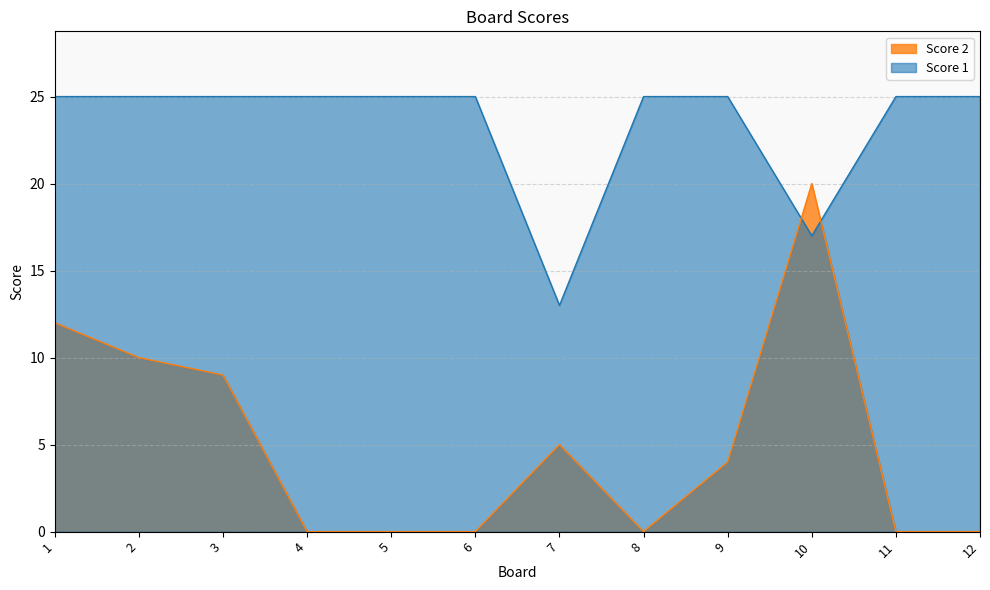

True or false: Score 2 has more than 0 interior local peaks.

True